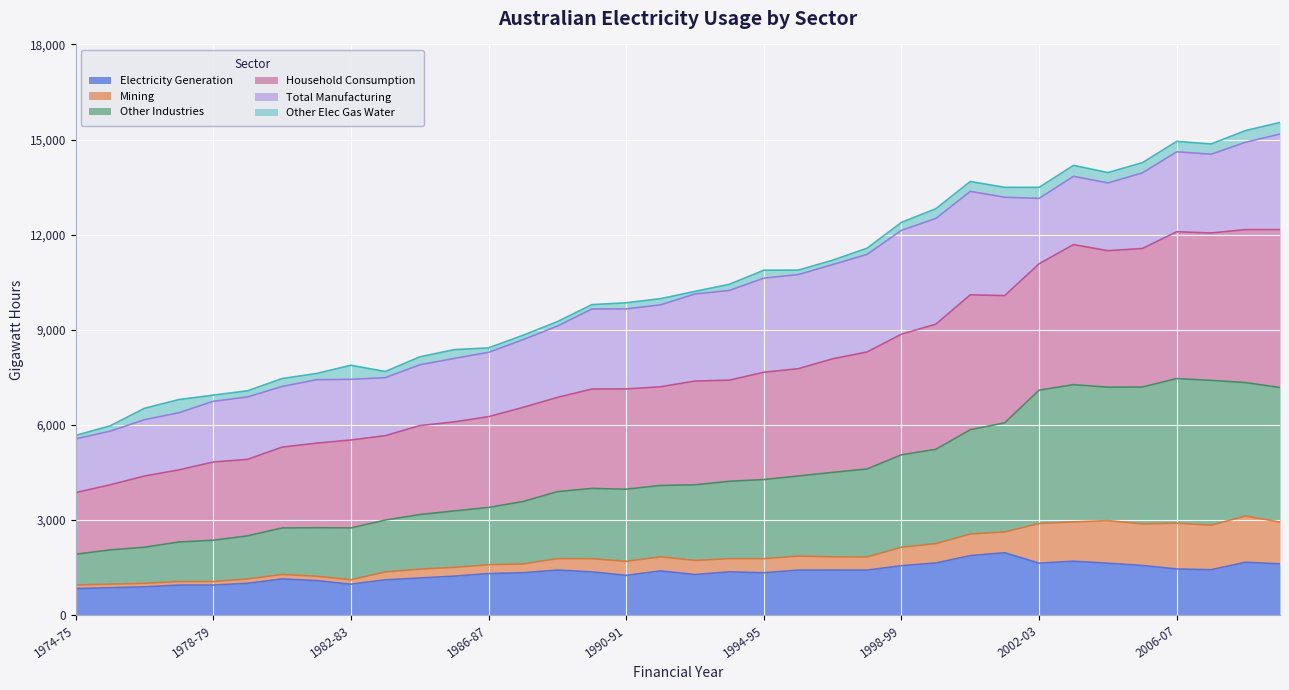

The Electricity Generation series shows 1416 at 1996-97. True or false?

True